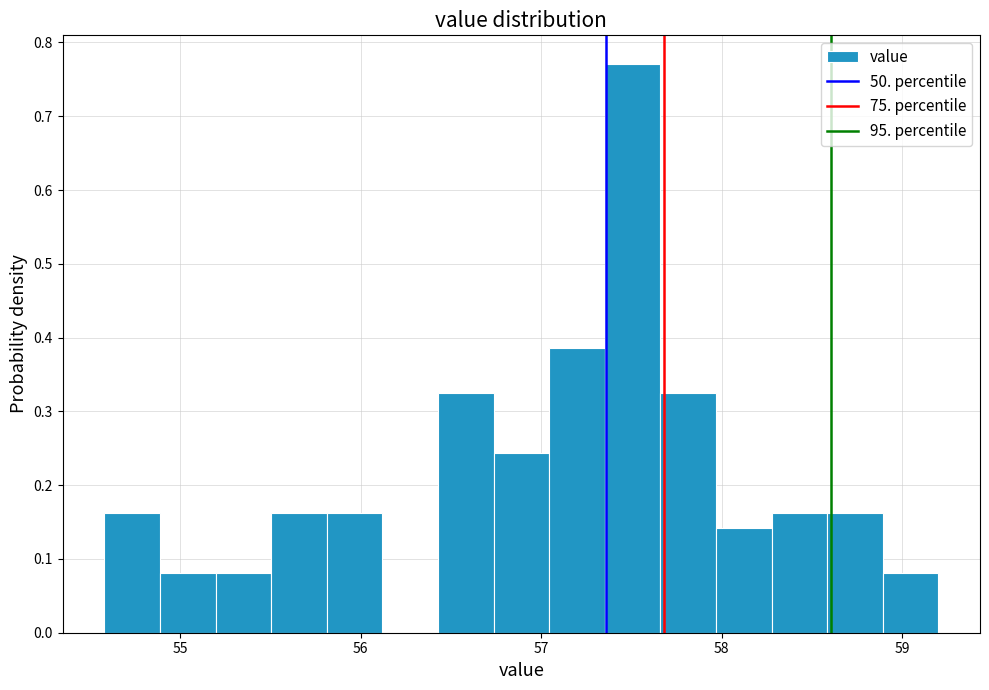

Around what value on the x-axis is the tallest bar? Give the approximate position of its centre, as read against the axis.

57.5